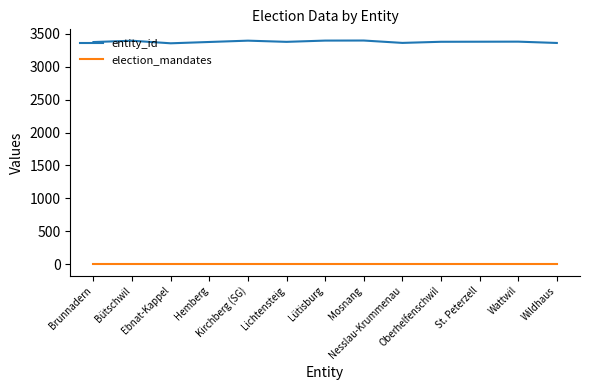

True or false: election_mandates has a value of 1 at Wattwil.

True